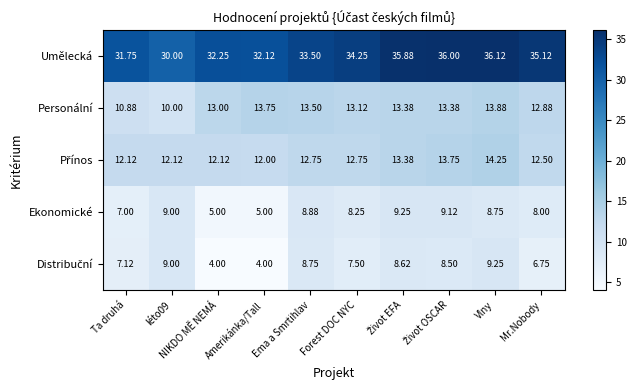

At which label does Umělecká first exceed 34?

Forest DOC NYC